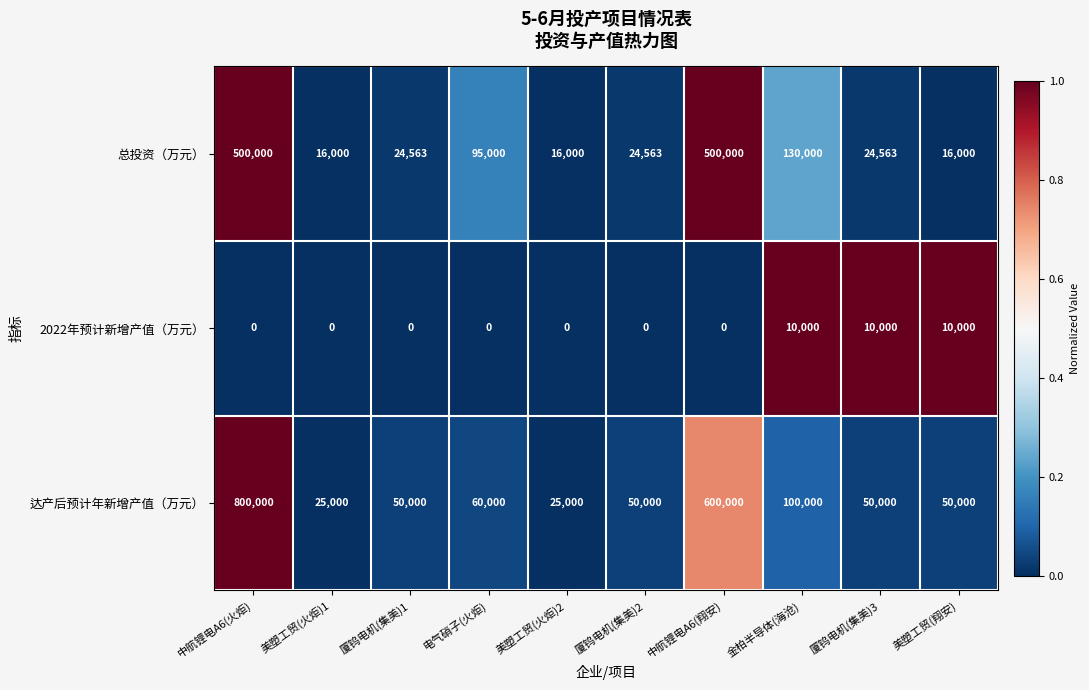

True or false: 2022年预计新增产值（万元） has a value of 0 at 美塑工贸(火炬)1.

True